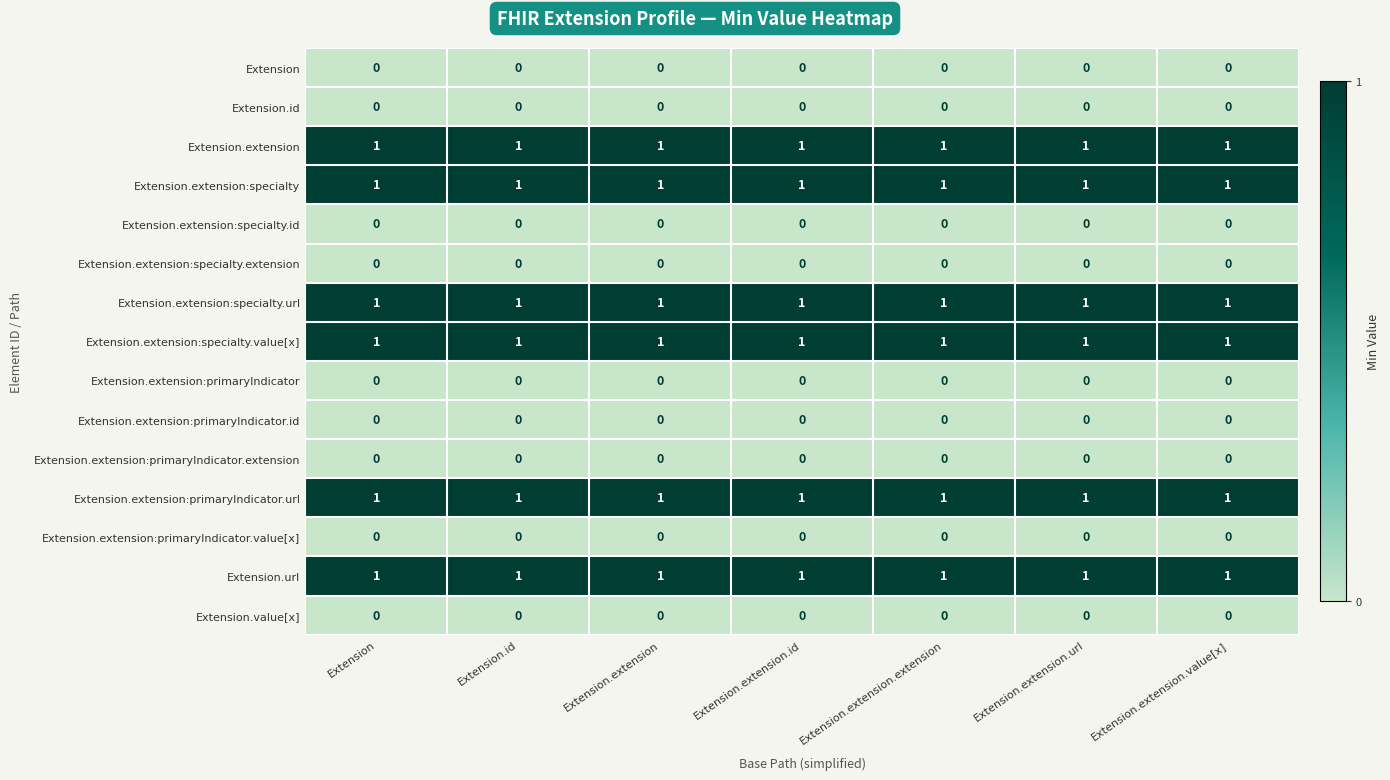

Is it true that Extension.extension:specialty.value[x] equals 0 at Extension.extension?

False